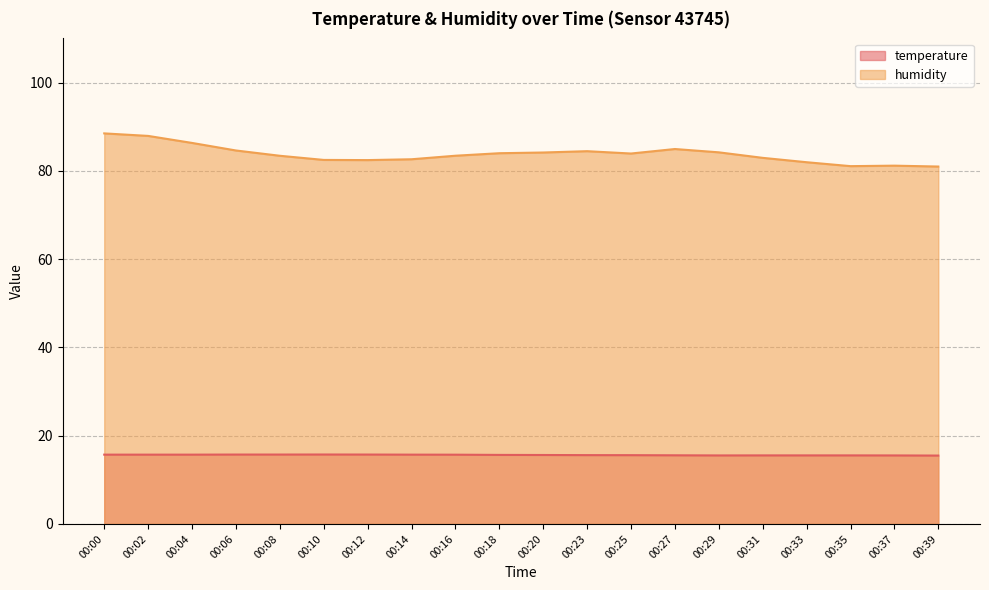

At which category is the sum across all series the highest?

00:00